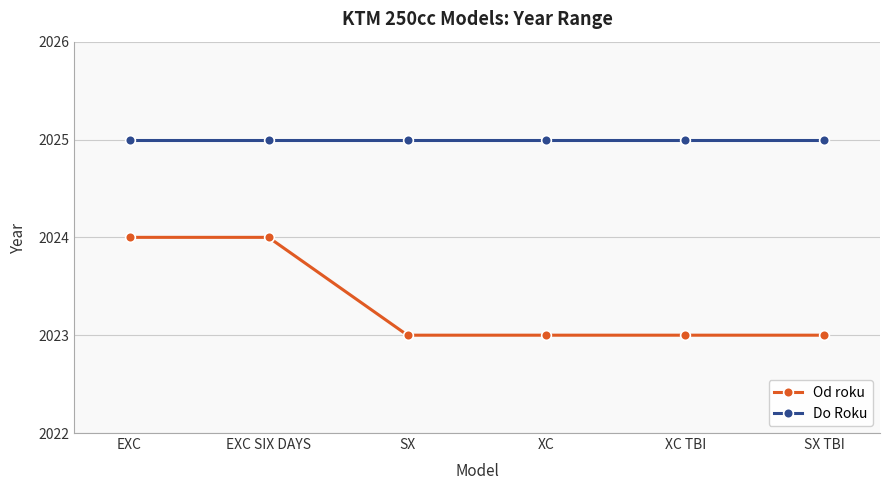

Reading left to right, extract all data points from this chart.

Od roku: EXC=2024	EXC SIX DAYS=2024	SX=2023	XC=2023	XC TBI=2023	SX TBI=2023
Do Roku: EXC=2025	EXC SIX DAYS=2025	SX=2025	XC=2025	XC TBI=2025	SX TBI=2025